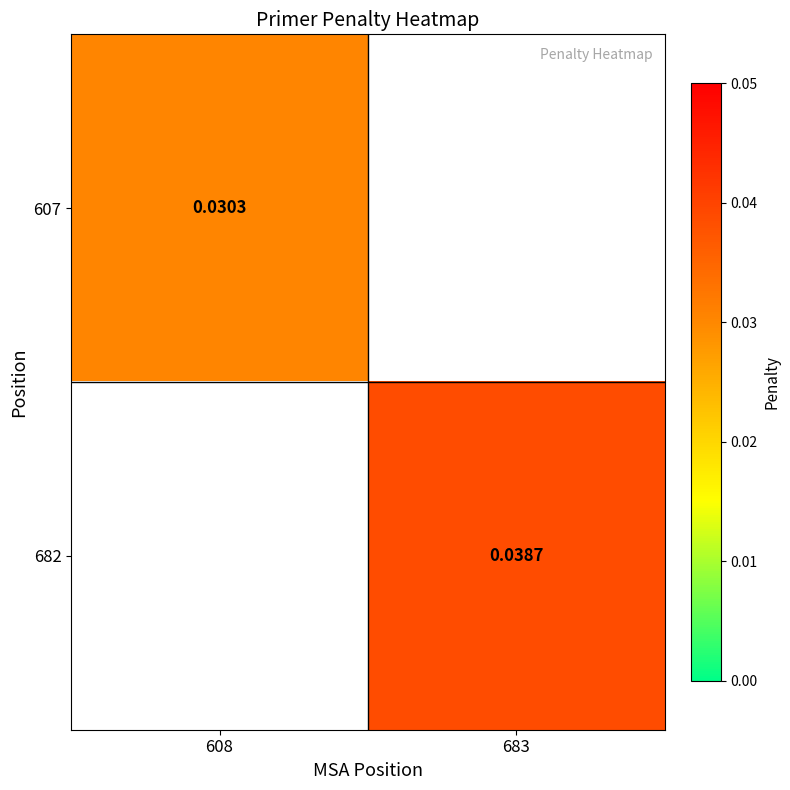

Is the value of 682 at 683 greater than the value of 607 at 608?

Yes